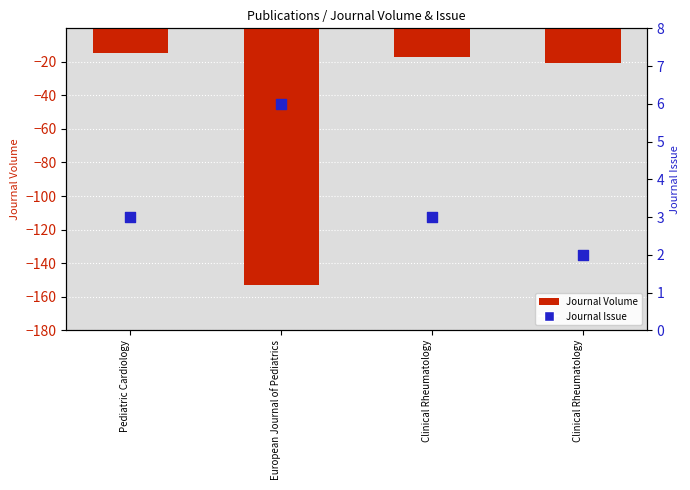

At how many categories does at least one series exceed -78?

4